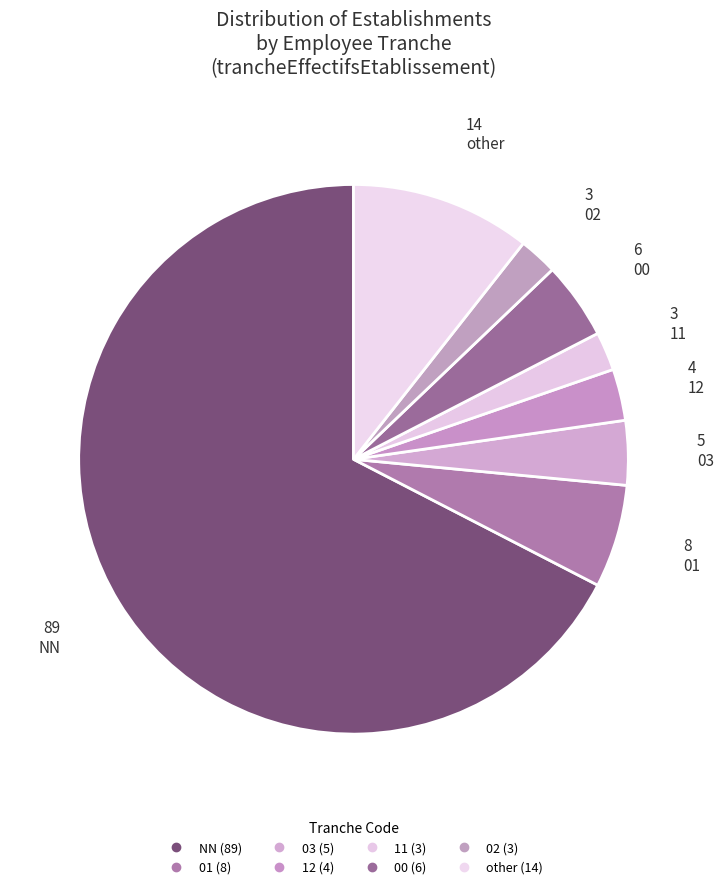

Does any single category account for the majority?

Yes